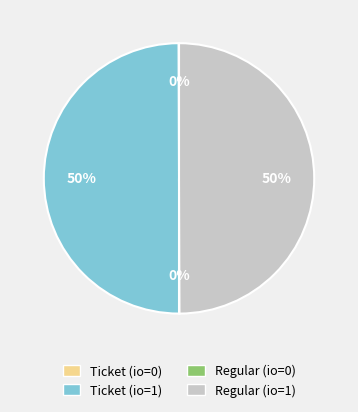

True or false: Ticket (io=1) accounts for 50% of the total.

True